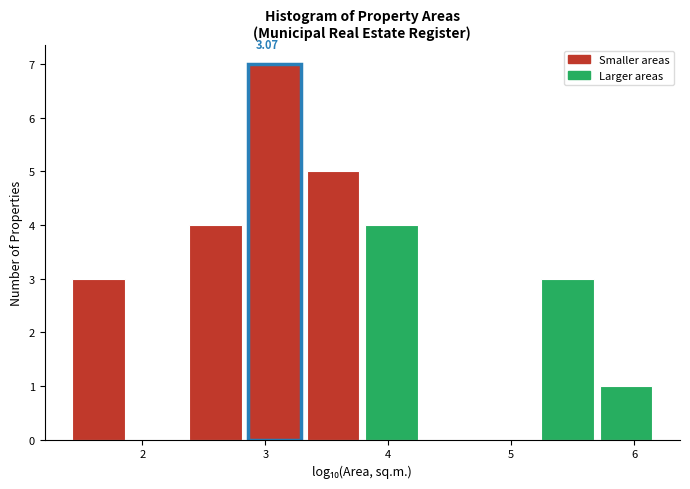

Which range on the x-axis has the tallest bar?

2.8 to 3.3